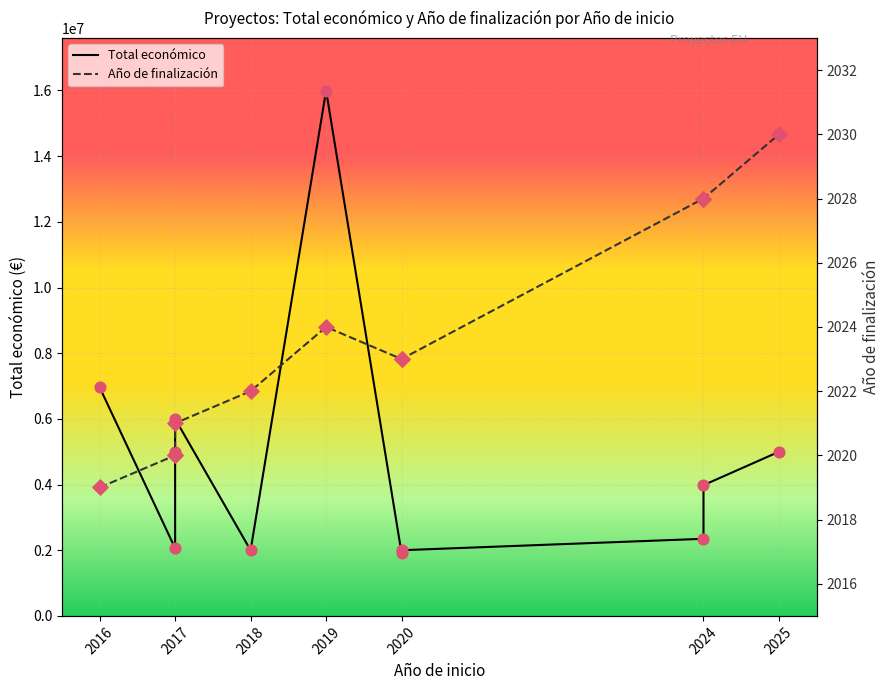

Which series has the largest total across all categories?

Total económico